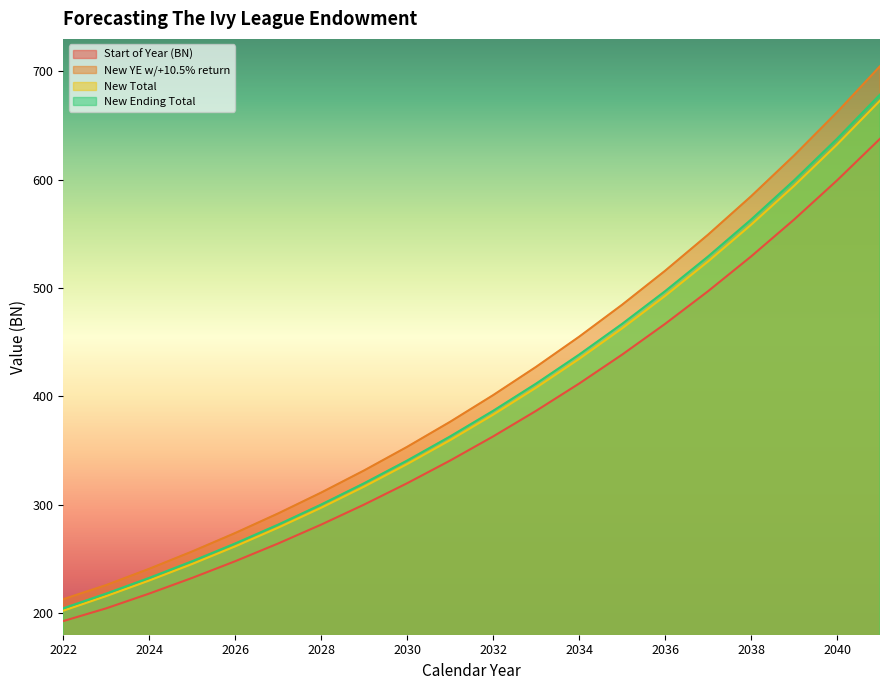

What is the difference between the New YE w/+10.5% return values at 2031 and 2032?

24.6